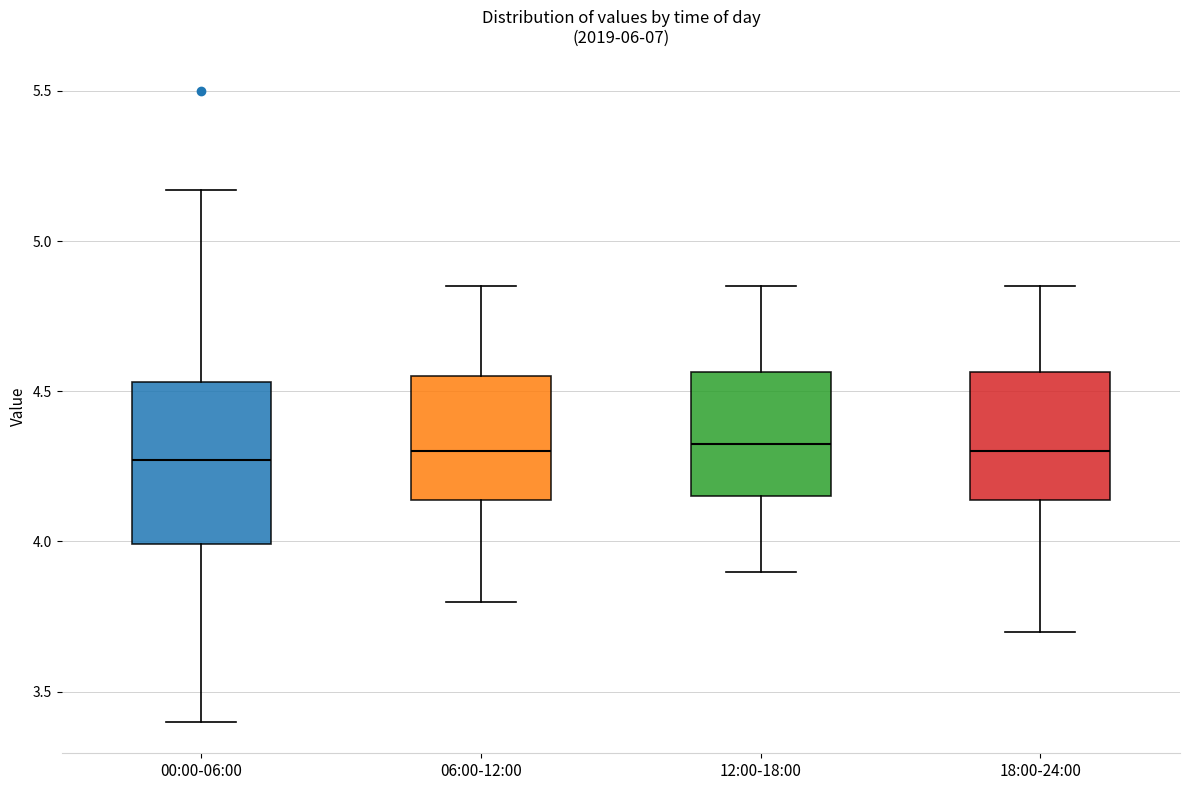

Reading left to right, transcribe this box plot: for each box, give where its median line is, the range the box spans, and where its two whiskers end, as read against the y-axis. The values are not printed on the chart, so give them approximately, as read against the axis.

00:00-06:00: median 4.25, box 4.00 to 4.55, whiskers 3.40 to 5.15
06:00-12:00: median 4.30, box 4.15 to 4.55, whiskers 3.80 to 4.85
12:00-18:00: median 4.35, box 4.15 to 4.55, whiskers 3.90 to 4.85
18:00-24:00: median 4.30, box 4.15 to 4.55, whiskers 3.70 to 4.85